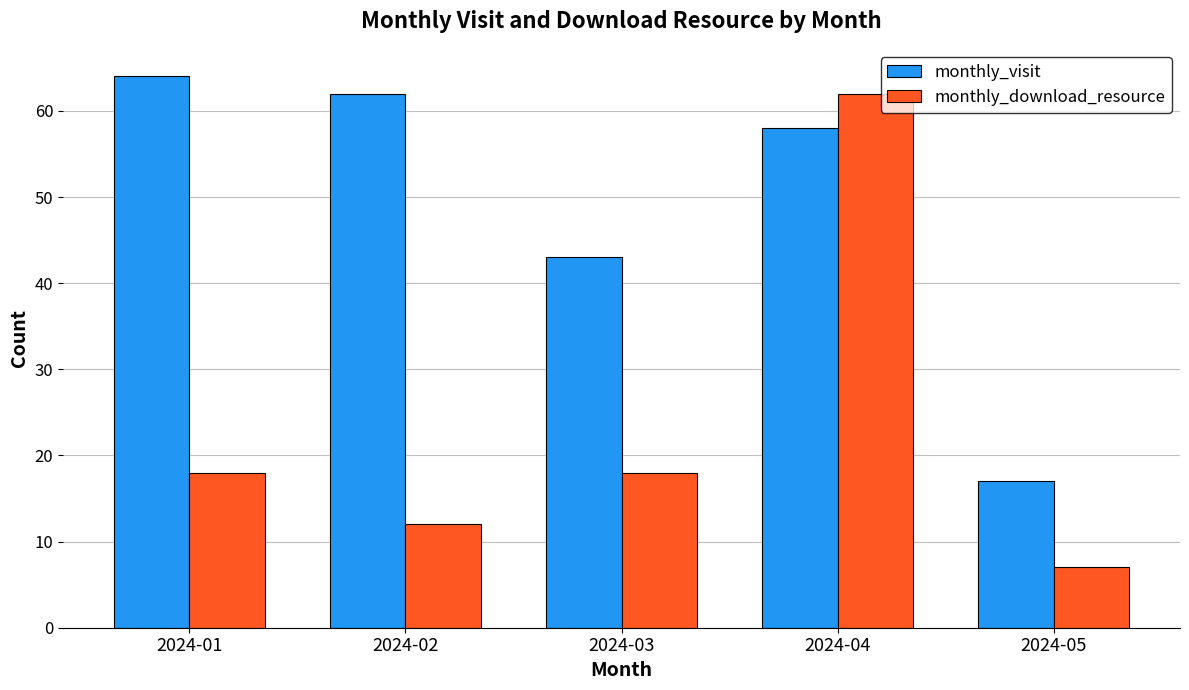

What is the approximate value of monthly_download_resource at 2024-05?

7